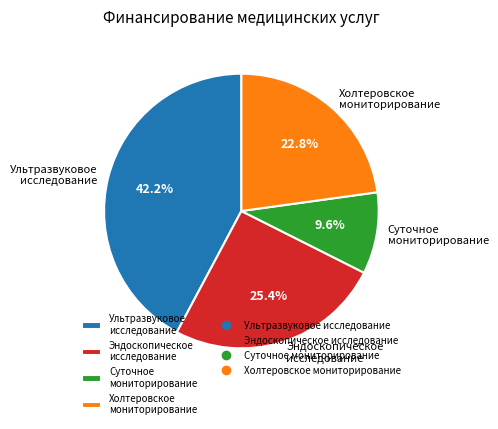

To the nearest percent, what is the difference between the largest and smallest slice percentages?

33%